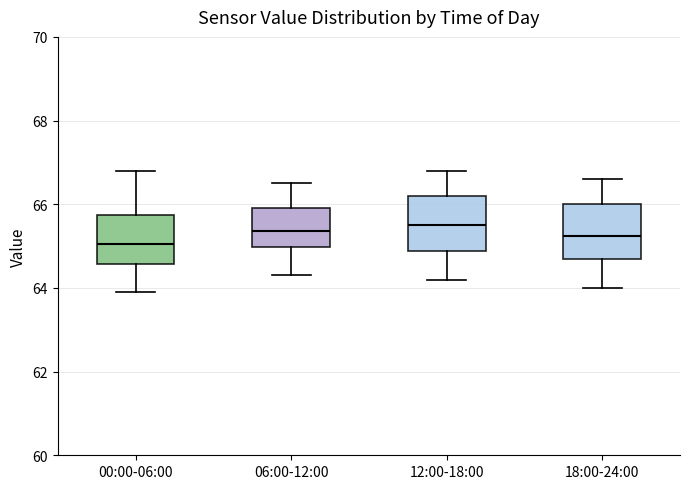

Reading left to right, transcribe this box plot: for each box, give where its median line is, the range the box spans, and where its two whiskers end, as read against the y-axis. The values are not printed on the chart, so give them approximately, as read against the axis.

00:00-06:00: median 65.0, box 64.6 to 65.8, whiskers 64.0 to 66.8
06:00-12:00: median 65.4, box 65.0 to 66.0, whiskers 64.4 to 66.6
12:00-18:00: median 65.6, box 64.8 to 66.2, whiskers 64.2 to 66.8
18:00-24:00: median 65.2, box 64.8 to 66.0, whiskers 64.0 to 66.6